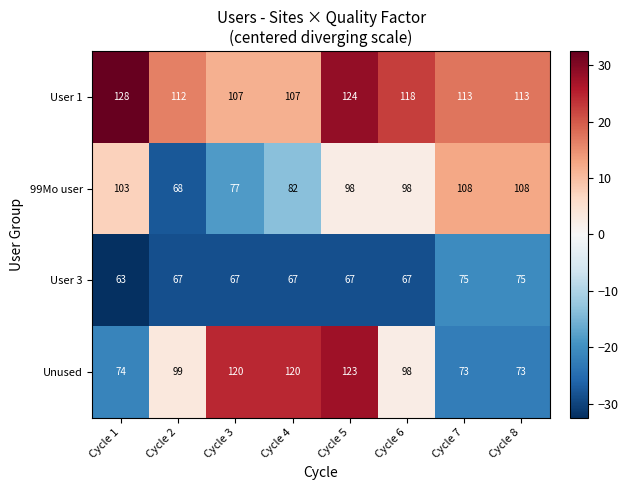

How many series are shown in this chart?

4